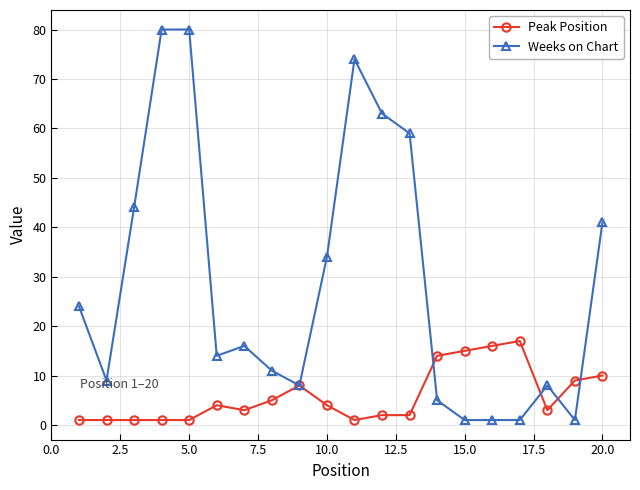

Which series has the largest total across all categories?

Weeks on Chart